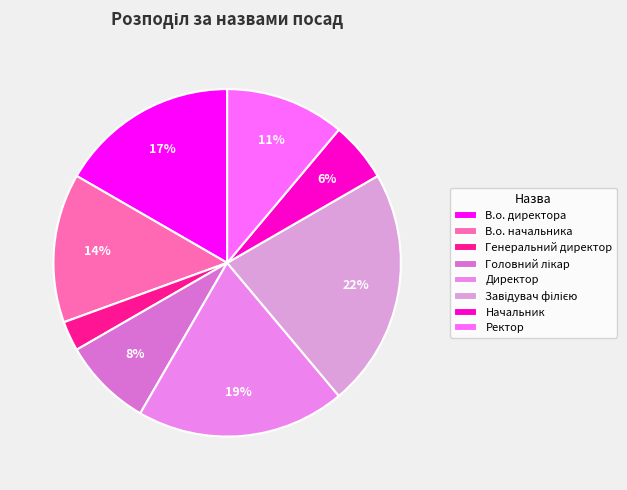

True or false: В.о. начальника accounts for 14% of the total.

True